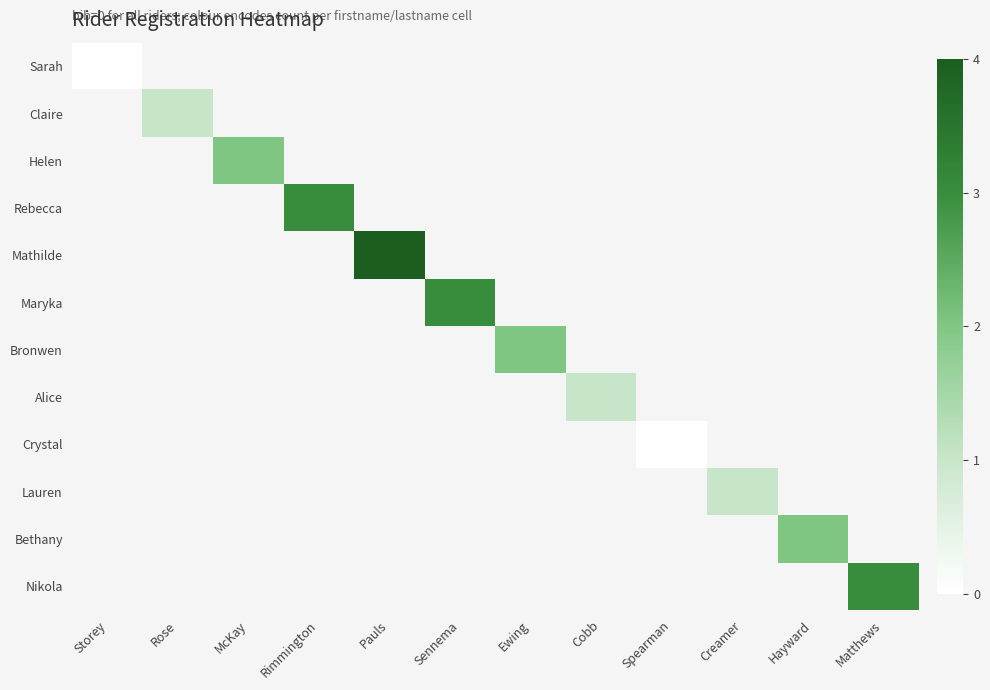

What is the maximum value shown in the chart?

4.0